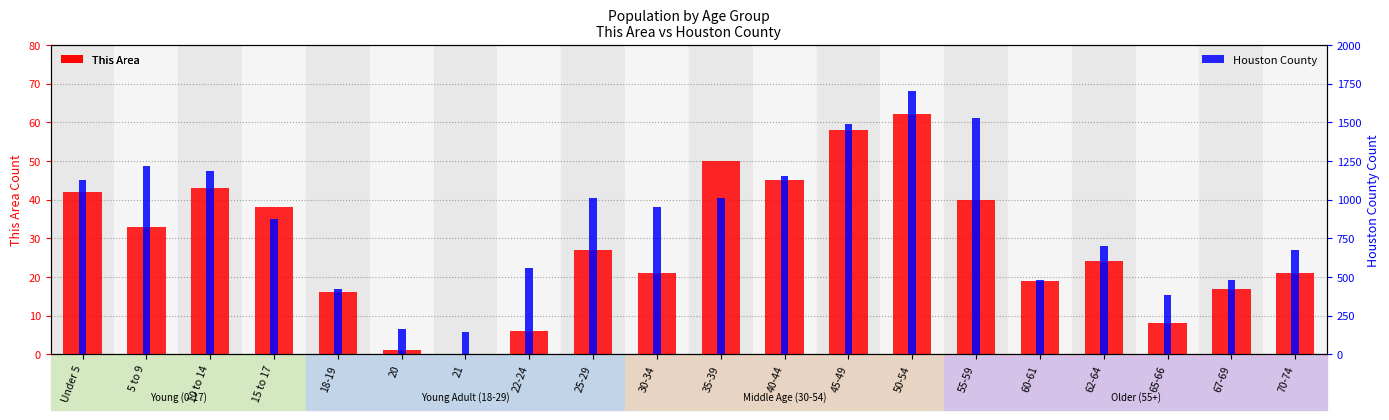

What is the difference between the Houston County values at 67-69 and 25-29?

533